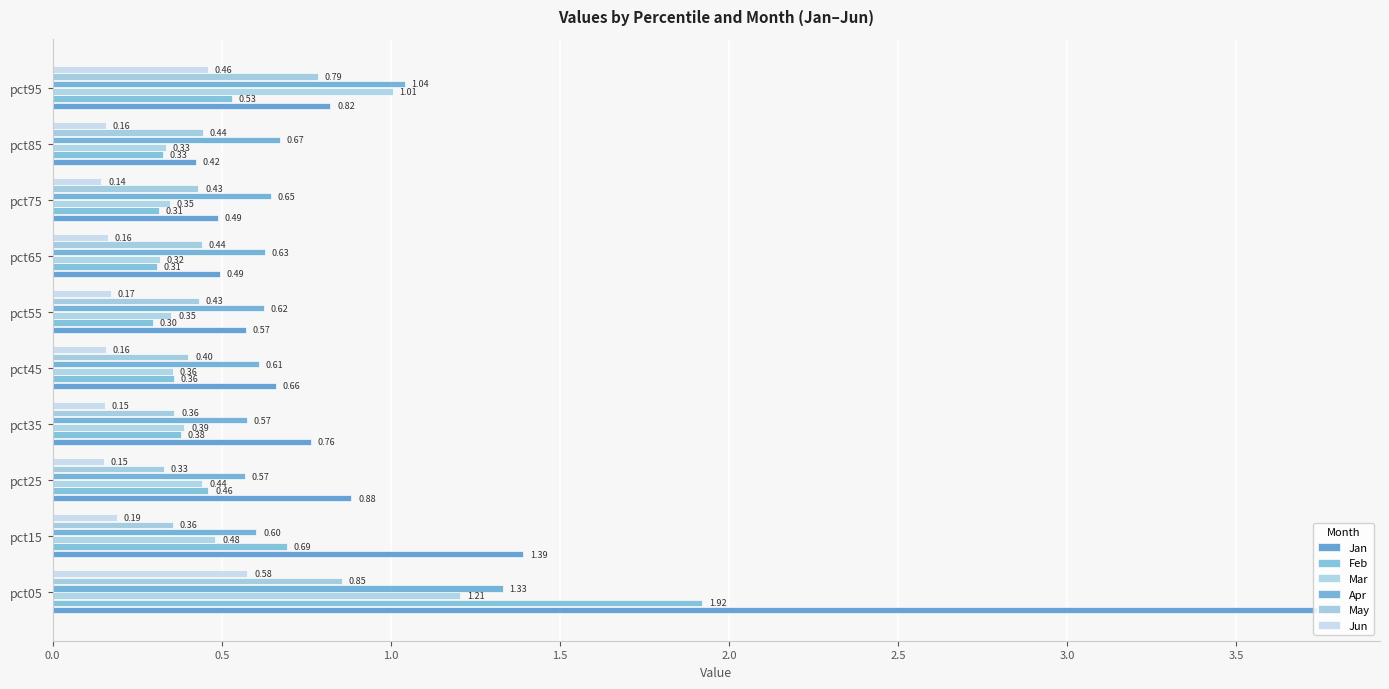

Count the number of data series in this chart.

6